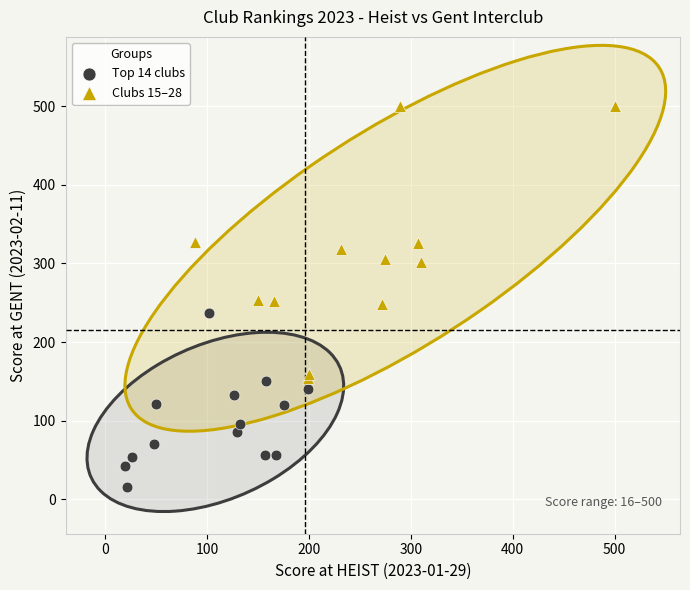

Which series contains the lowest Y value?

Top 14 clubs